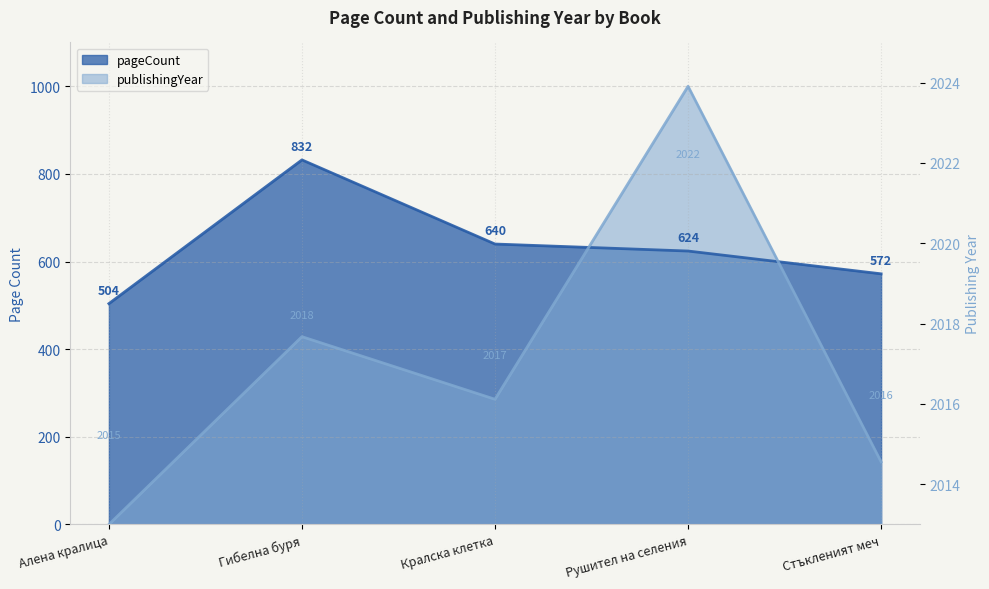

How many lines are shown in the chart?

2